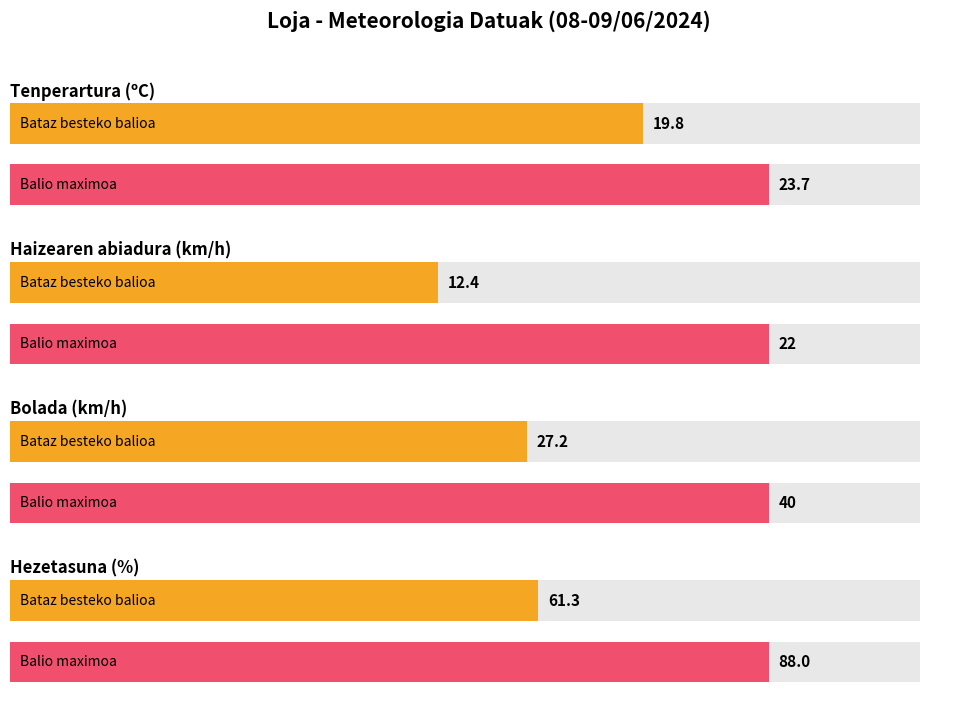

Is the value of Bolada (km/h) at 03:00 greater than the value of Tenperartura (ºC) at 16:00?

No